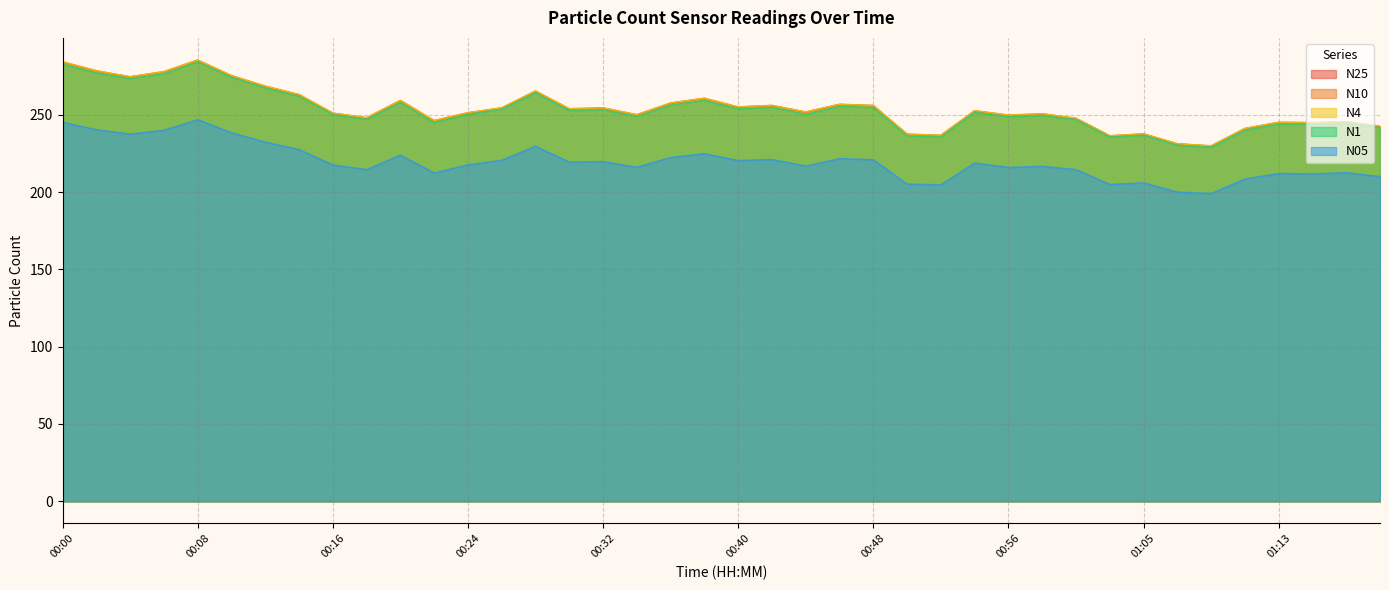

What is the difference between the second highest and minimum values in the N05 series?

46.1